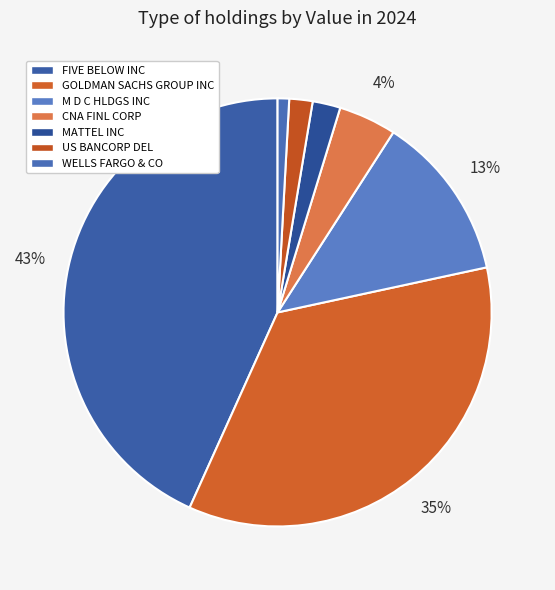

Which has a higher value, GOLDMAN SACHS GROUP INC or US BANCORP DEL?

GOLDMAN SACHS GROUP INC